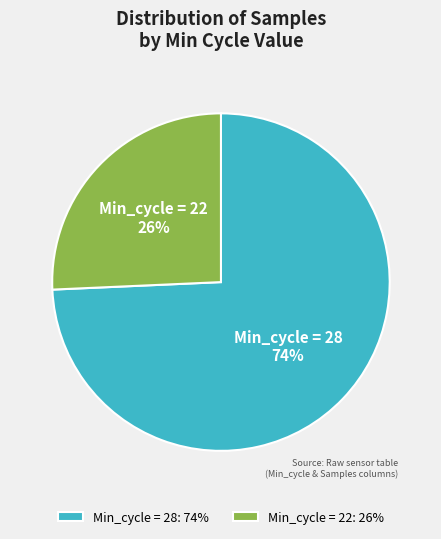

Is the sum of Min_cycle = 28 and Min_cycle = 22 greater than half?

Yes